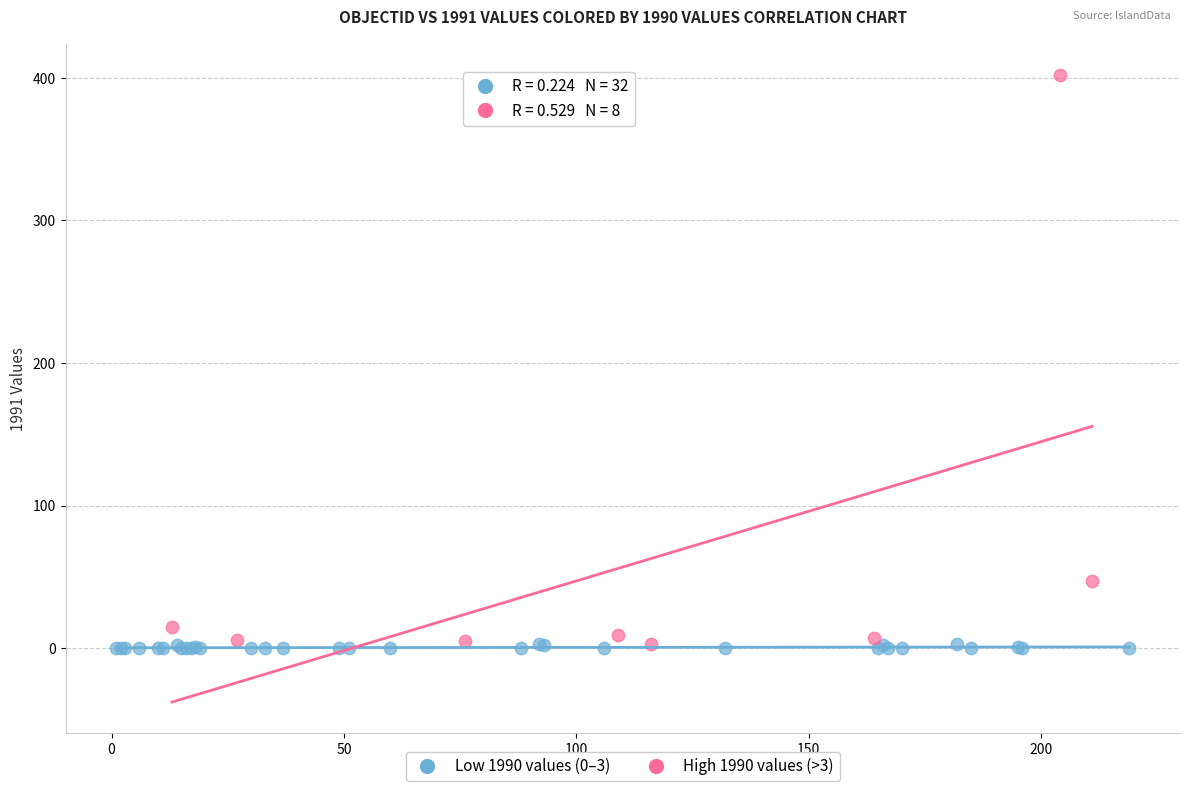

Which series has the widest spread of Y values?

High 1990 values (>3)